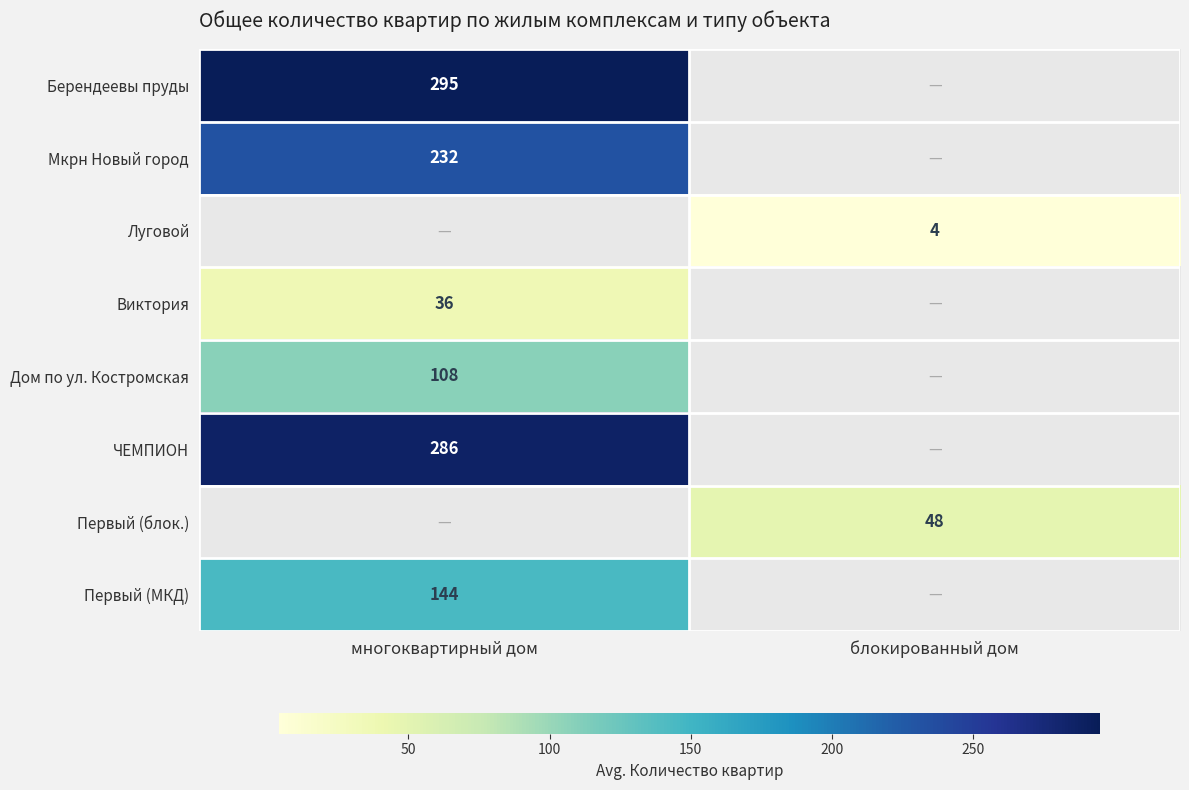

Is it true that Мкрн Новый город equals 232 at многоквартирный дом?

True